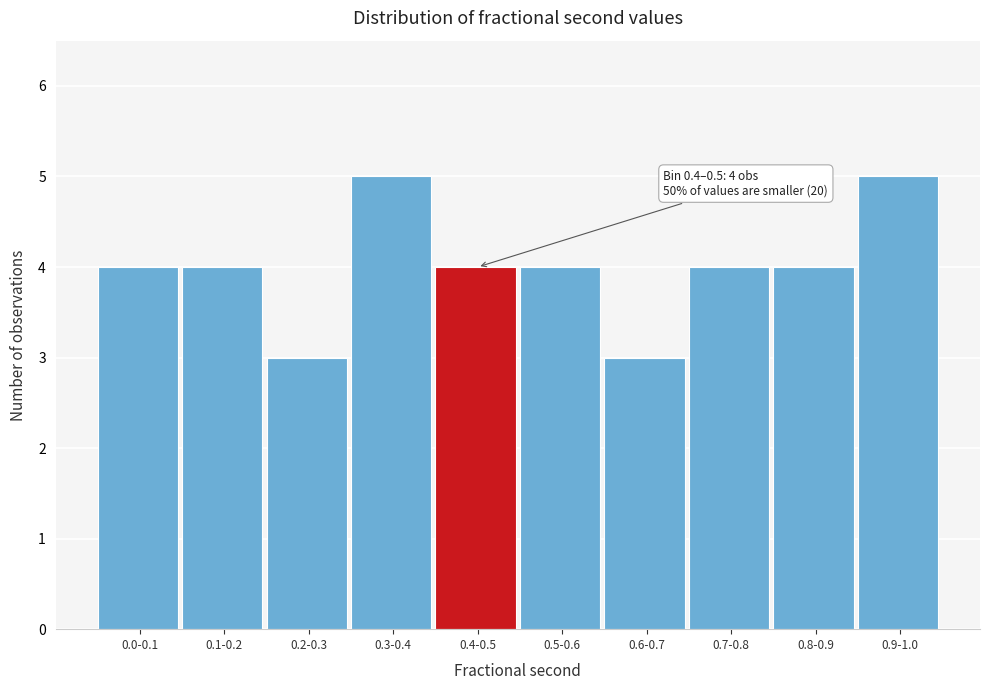

Reading right to left, transcribe all the data shown in this chart.

0.9-1.0=5	0.8-0.9=4	0.7-0.8=4	0.6-0.7=3	0.5-0.6=4	0.4-0.5=4	0.3-0.4=5	0.2-0.3=3	0.1-0.2=4	0.0-0.1=4